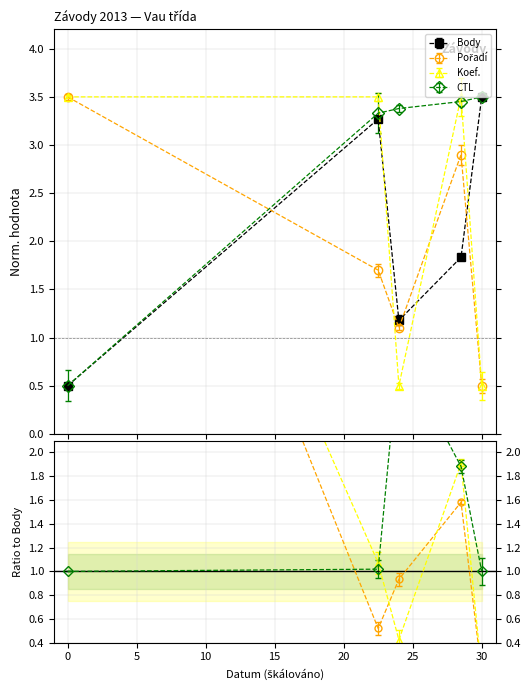

How many data points in Koef. are less than 3?

2